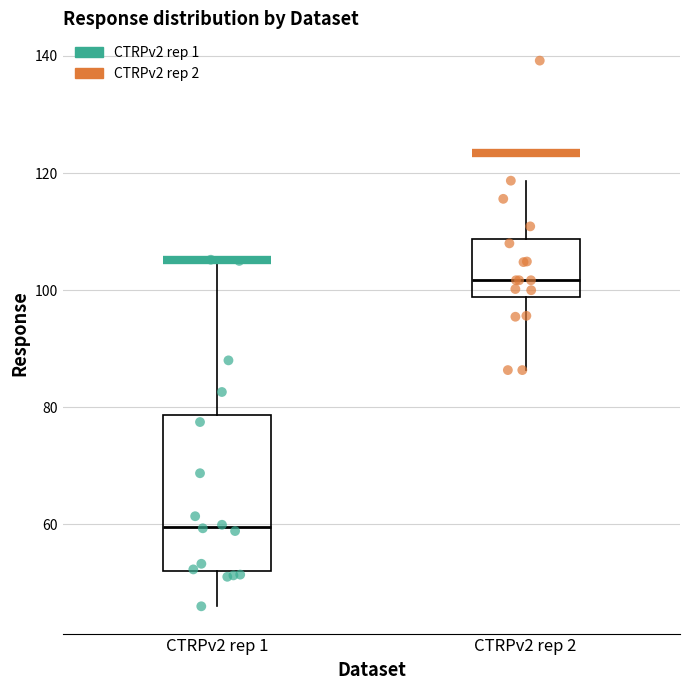

Reading left to right, read every box against the y-axis: the position of its median line, the range the box covers, and the ends of its whiskers. The values are not printed on the chart, so give them approximately, as read against the axis.

CTRPv2 rep 1: median 60, box 52 to 78, whiskers 46 to 106
CTRPv2 rep 2: median 102, box 98 to 108, whiskers 86 to 118